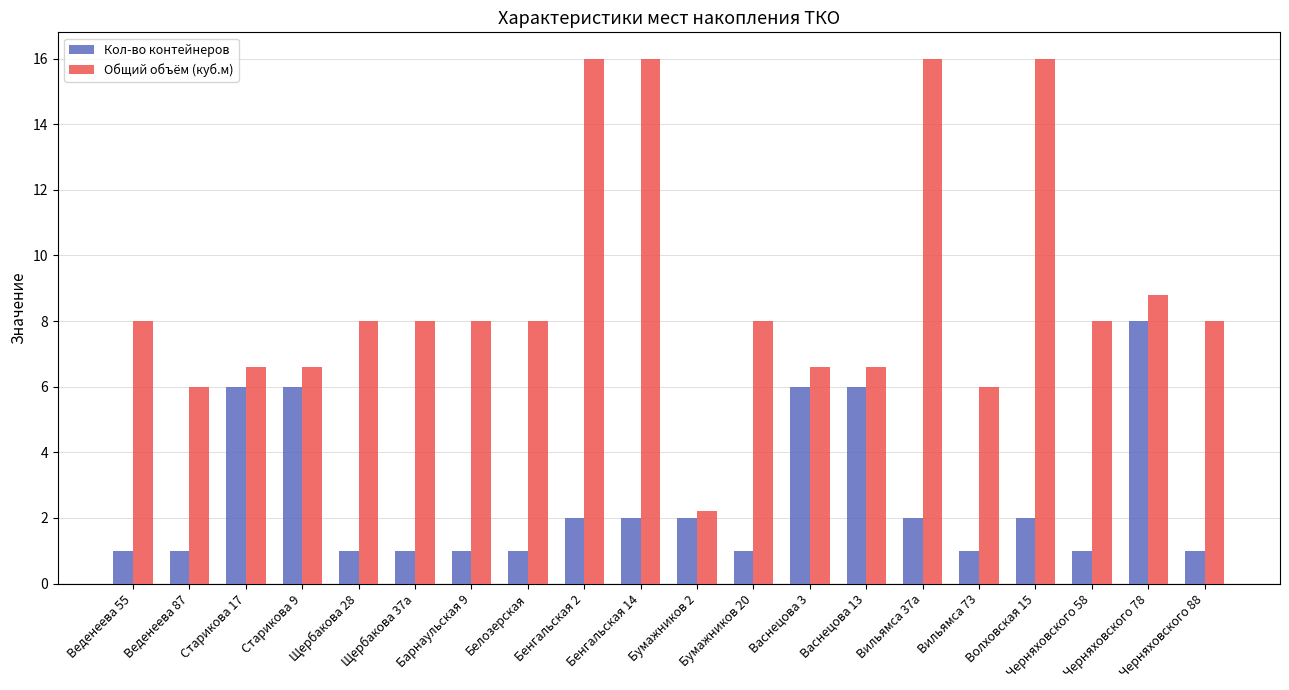

What is the difference between the second highest and second lowest values in the Кол-во контейнеров series?

5.0